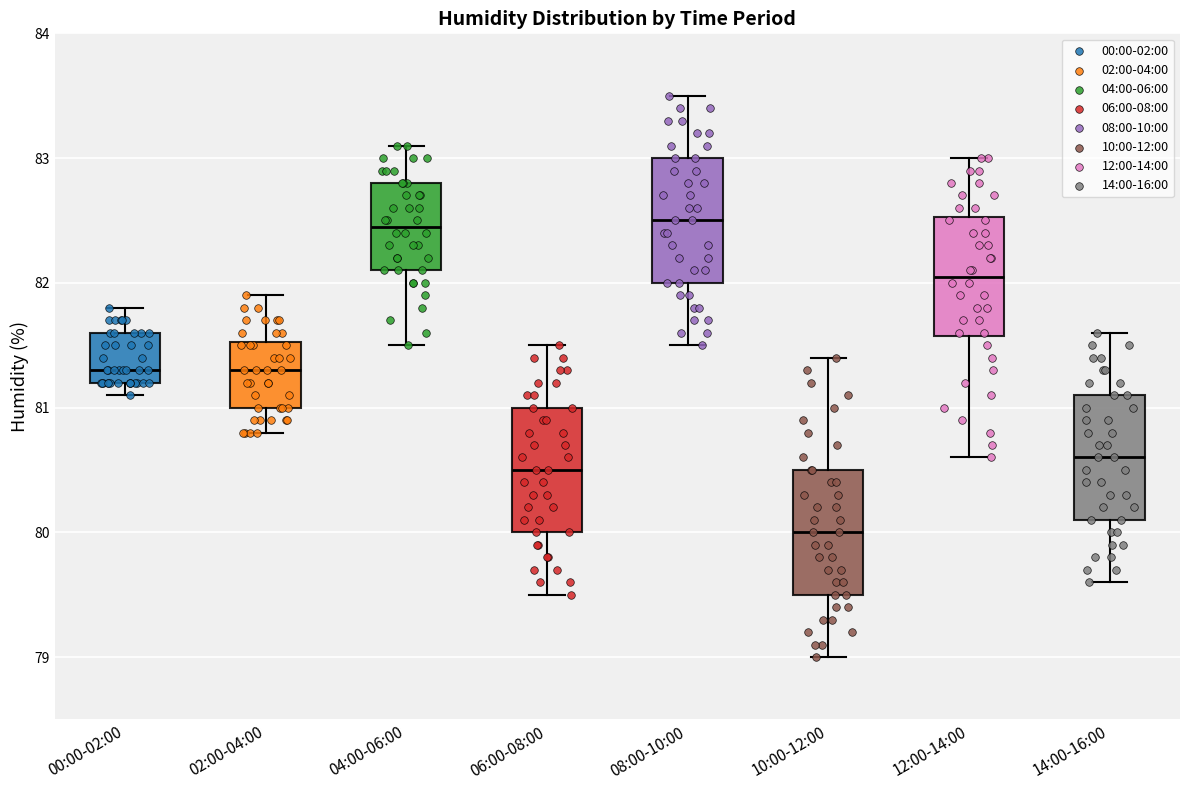

Where does the median line of the box for 08:00-10:00 sit on the y-axis? The values are not printed on the chart, so give them approximately, as read against the axis.

82.5